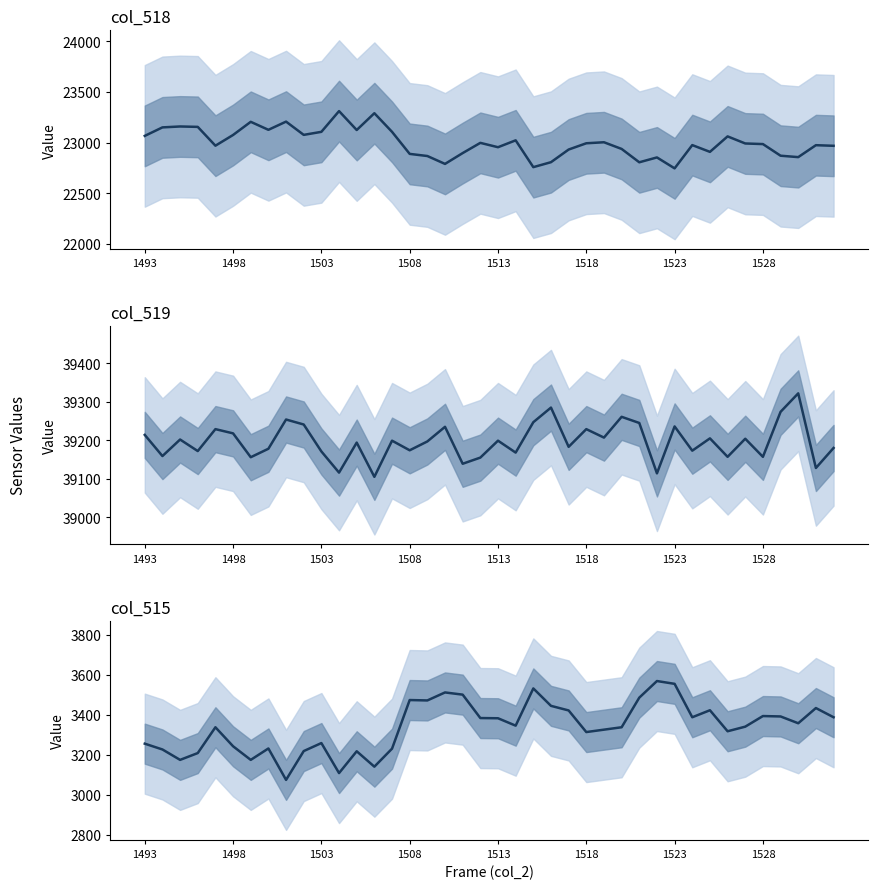

How many data points in col_515 are above 3345?

19